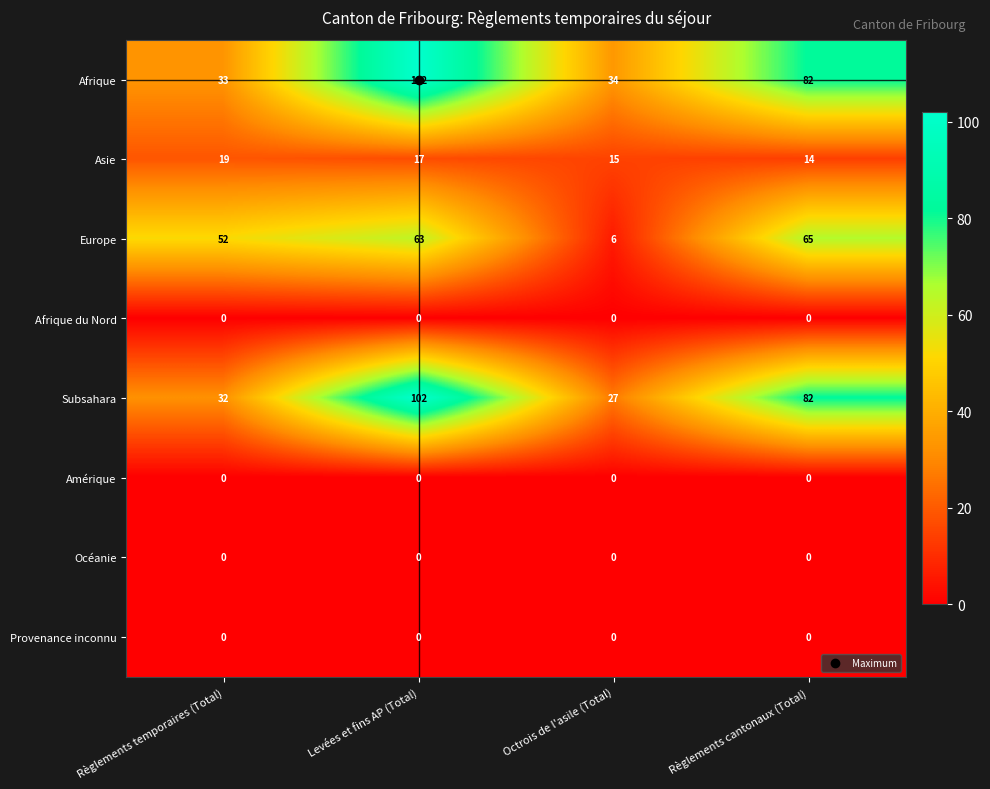

What is the difference between the highest and lowest values at Règlements temporaires (Total)?

52